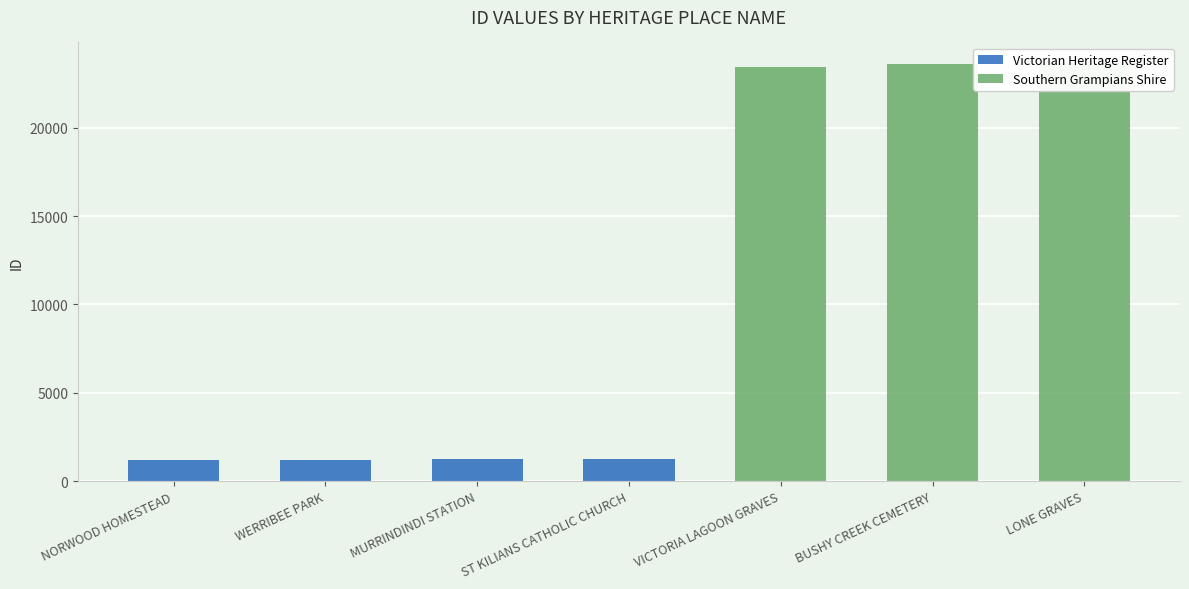

At which category does the chart reach its minimum across all series?

VICTORIA LAGOON GRAVES